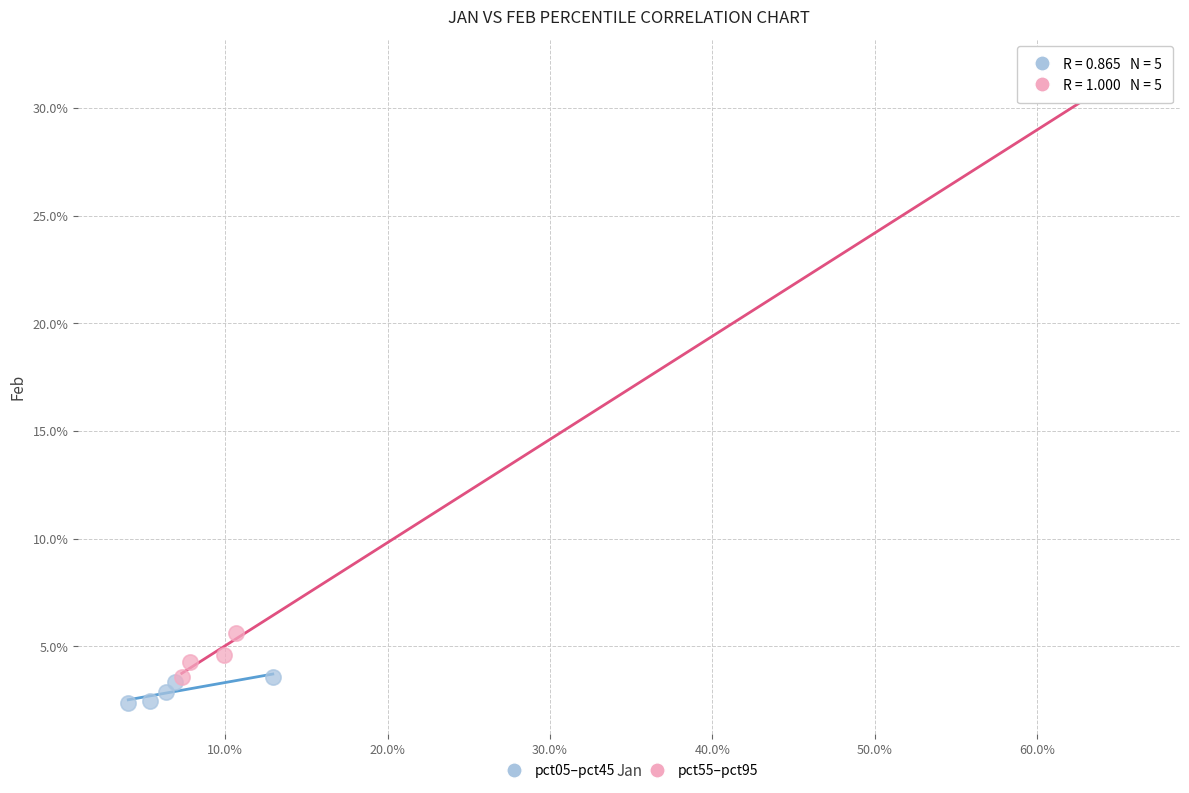

What are all the series names shown in the legend?

pct05–pct45, pct55–pct95